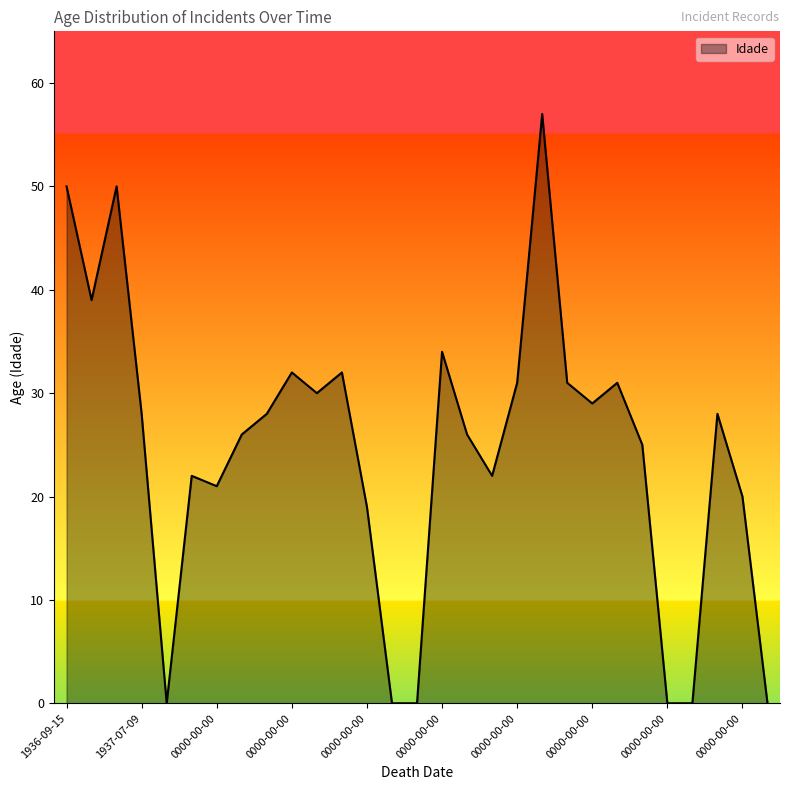

What is the greatest value displayed?

57